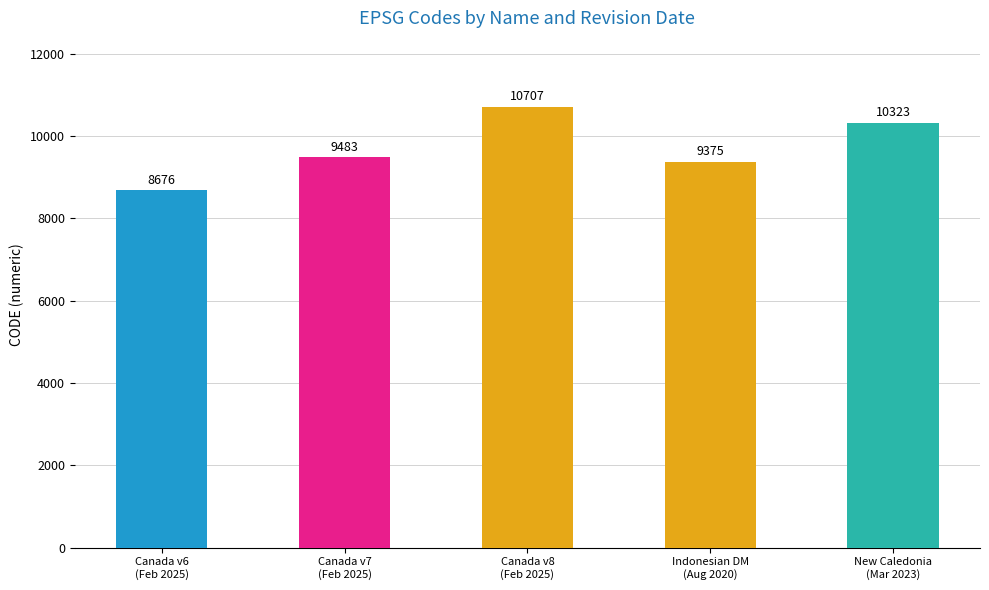

Rank the categories by value from lowest to highest.

Canada v6
(Feb 2025), Indonesian DM
(Aug 2020), Canada v7
(Feb 2025), New Caledonia
(Mar 2023), Canada v8
(Feb 2025)